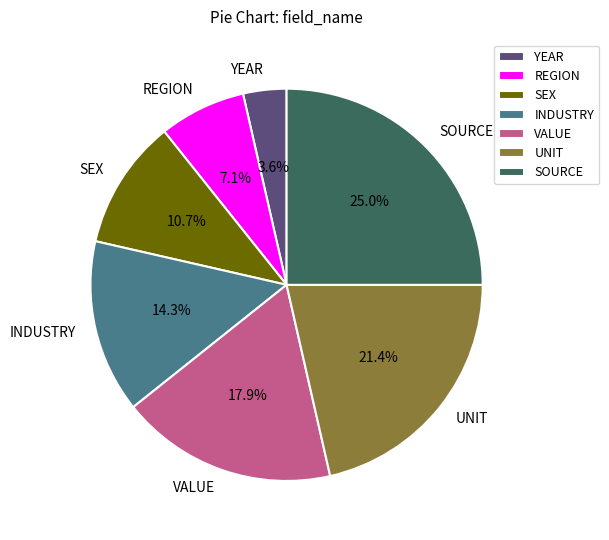

Rank the categories by value from highest to lowest.

SOURCE, UNIT, VALUE, INDUSTRY, SEX, REGION, YEAR